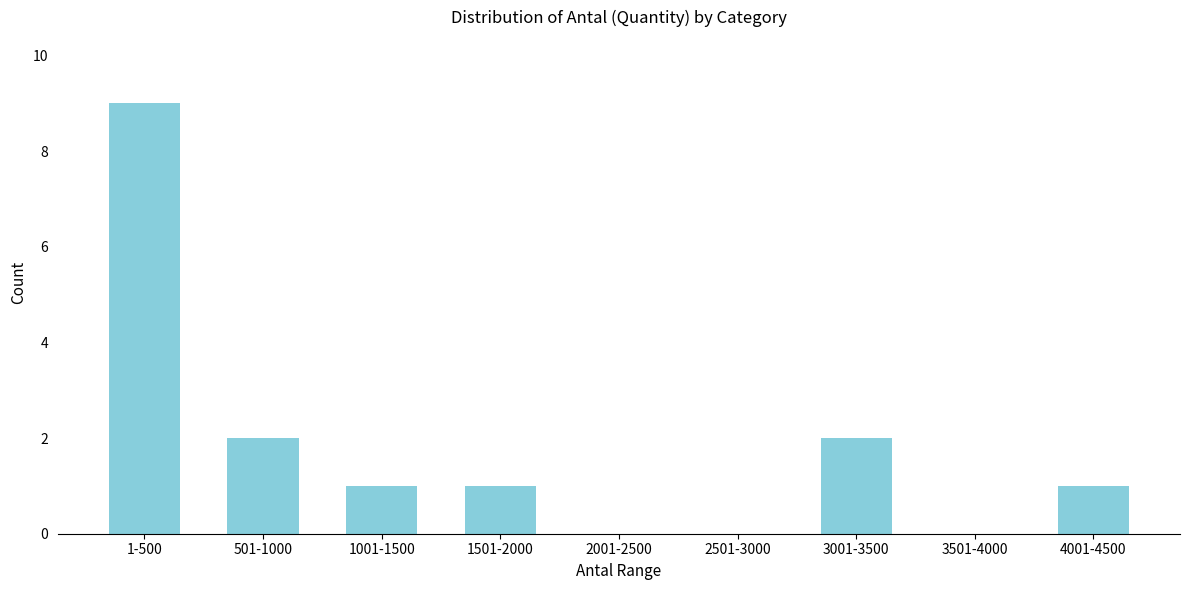

Reading left to right, what are all the values shown in this chart?

1-500=9	501-1000=2	1001-1500=1	1501-2000=1	2001-2500=0	2501-3000=0	3001-3500=2	3501-4000=0	4001-4500=1